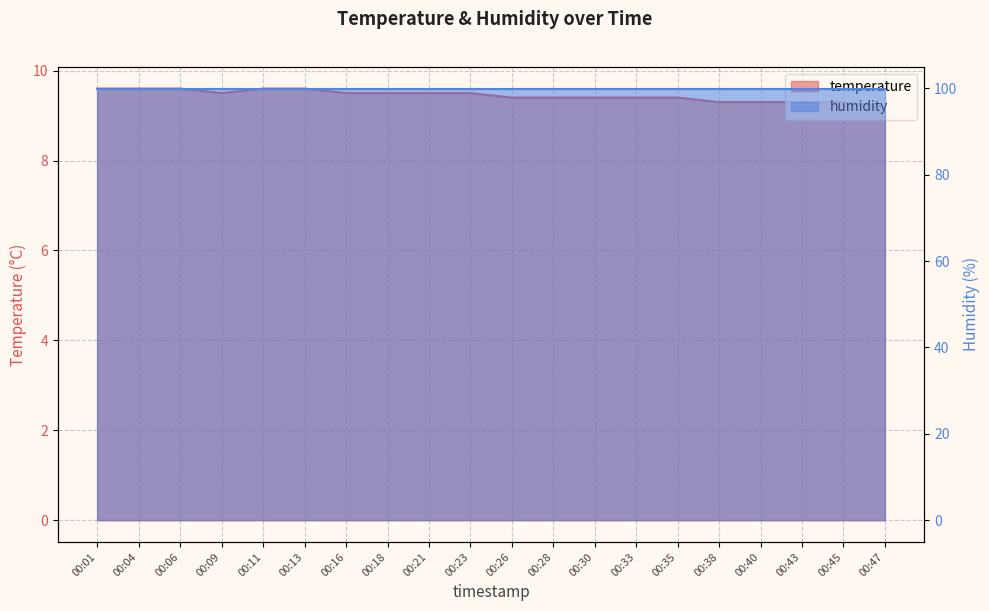

Which category has the lowest value across all series?

00:47